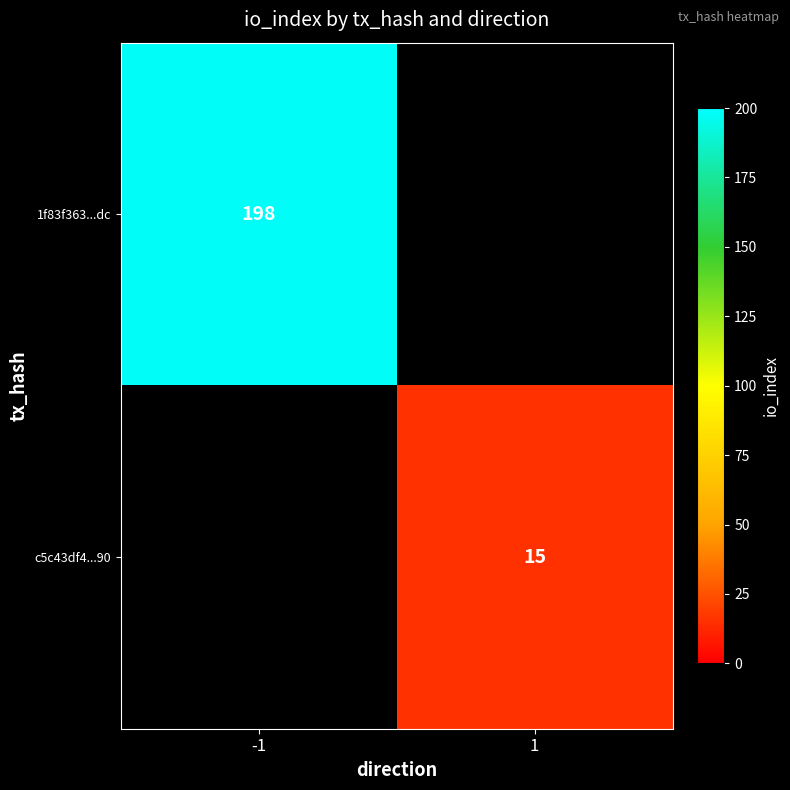

Is the value of c5c43df4...90 at 1 greater than the value of 1f83f363...dc at -1?

No